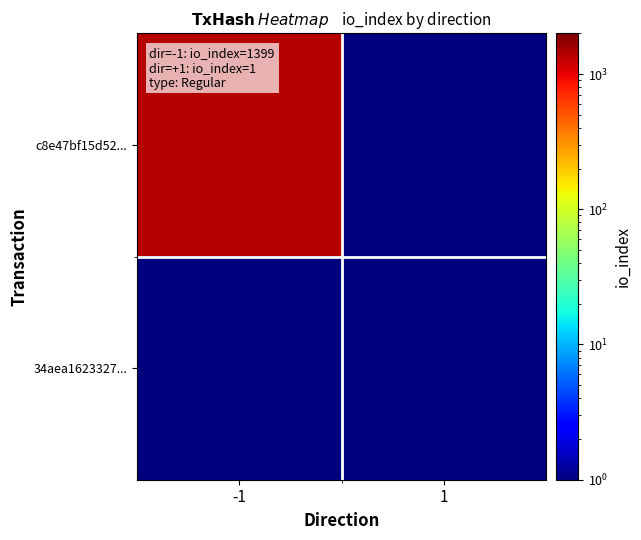

Which series changed the most between -1 and 1?

c8e47bf15d52...